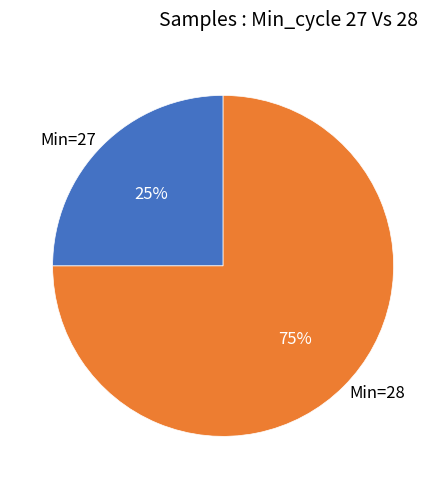

How many segments does this pie chart have?

2